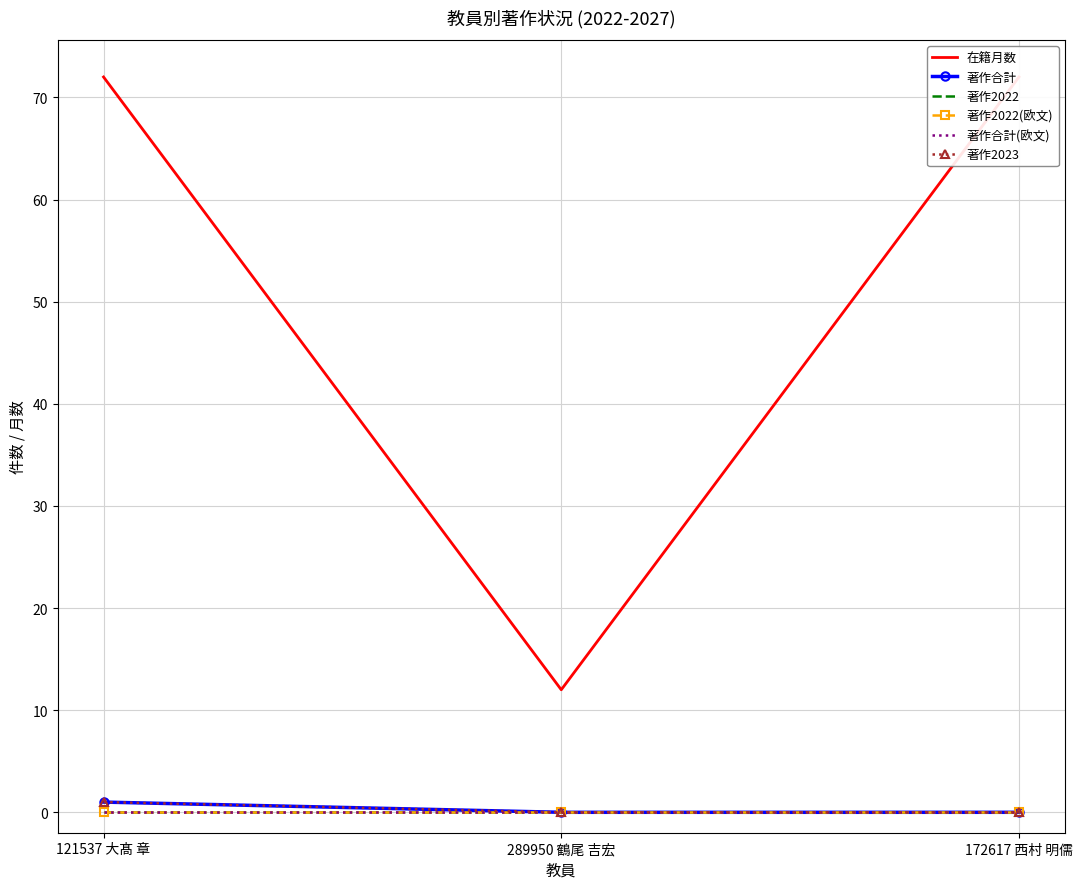

Count the 著作2023 values in the range 0 to 1.

3